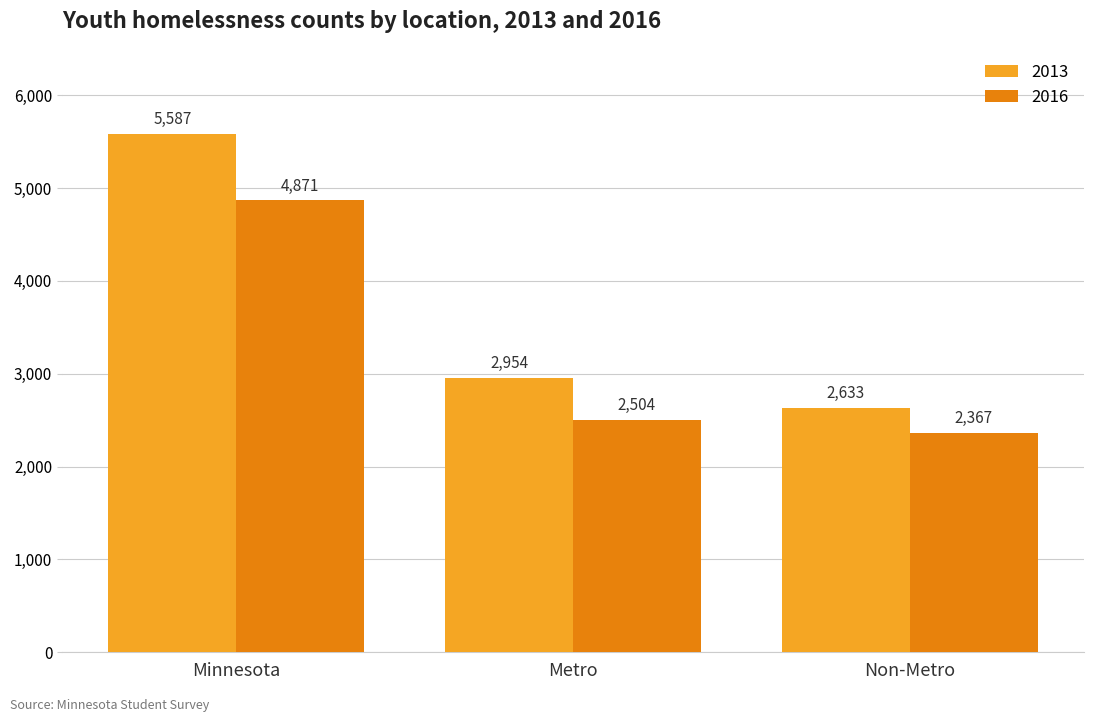

Reading right to left, extract all data points from this chart.

2013: 2633	2954	5587
2016: 2367	2504	4871